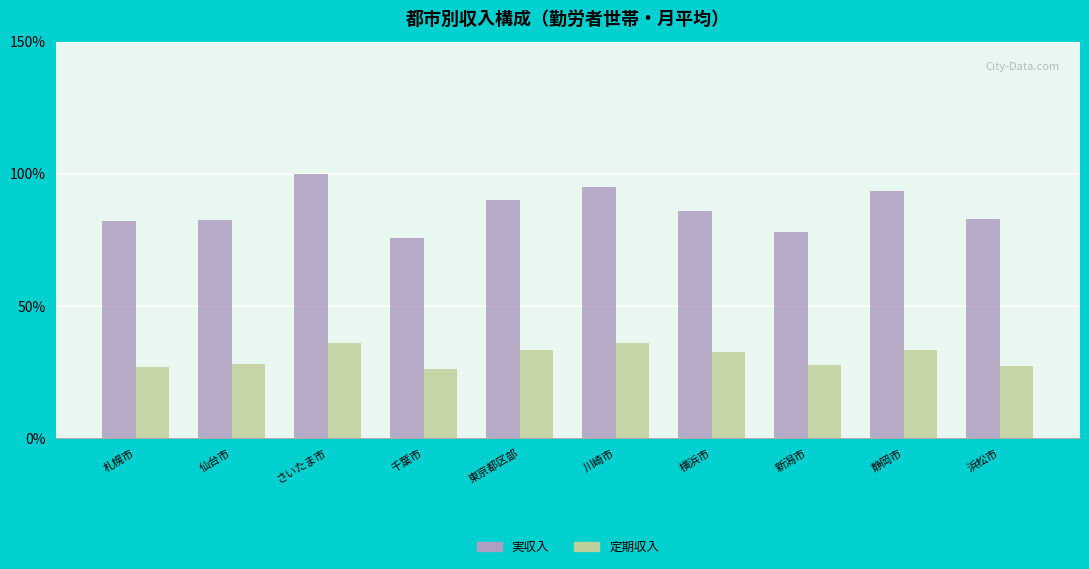

What is the maximum value for 実収入?

100.0